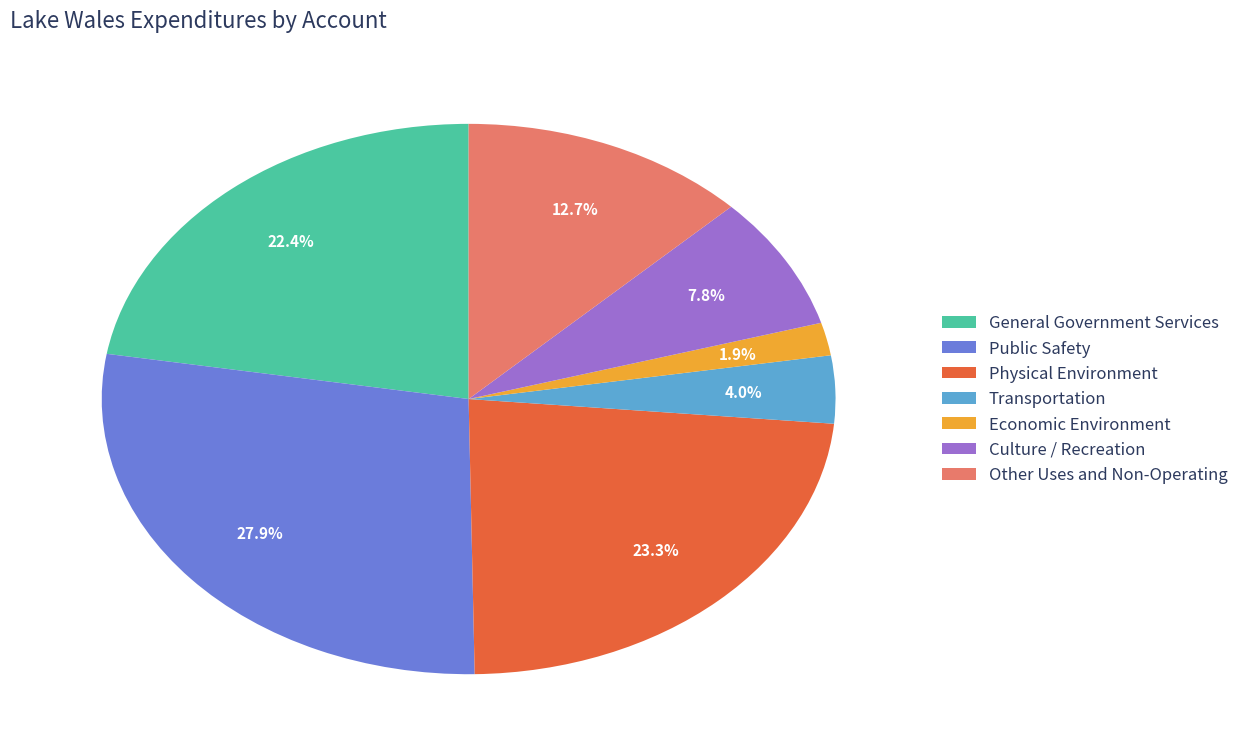

How many slices are in this pie chart?

7